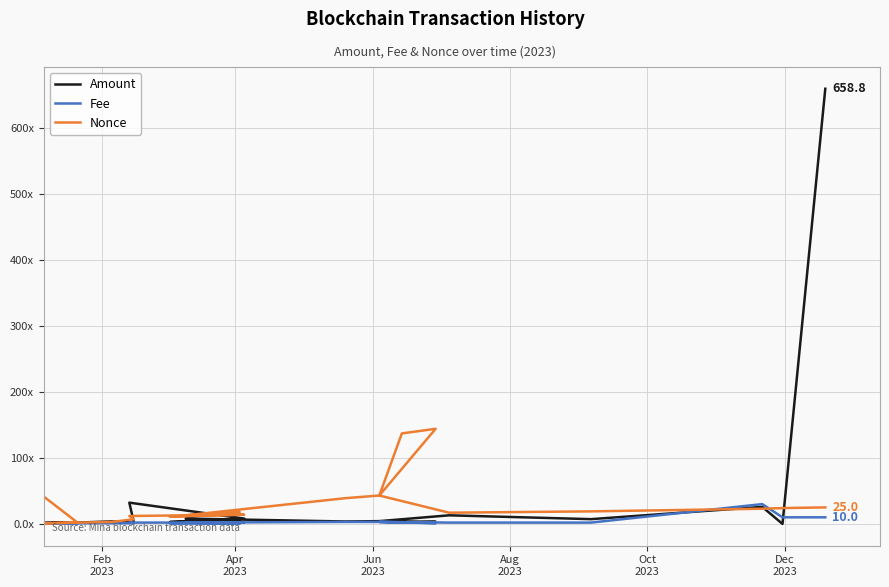

In Nonce, how many points are lower than both neighbors (excluding endpoints)?

4